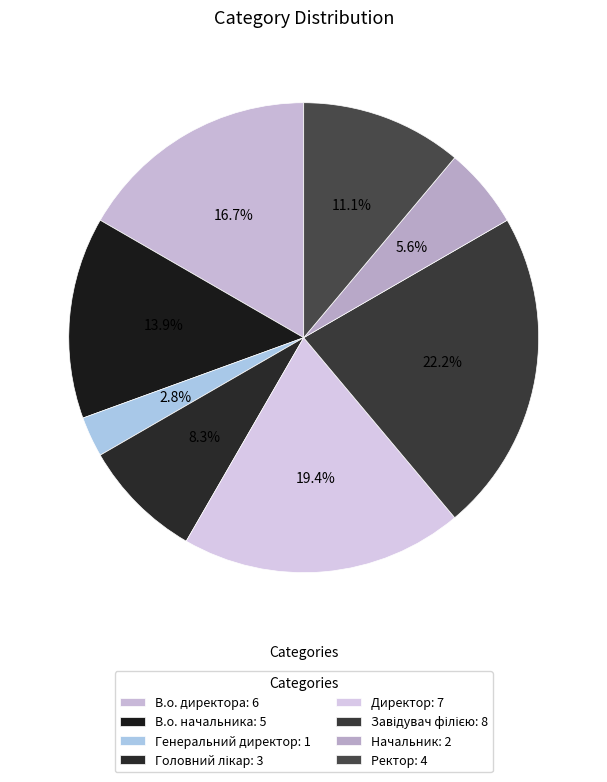

Which category has the smallest portion of the pie?

Генеральний директор